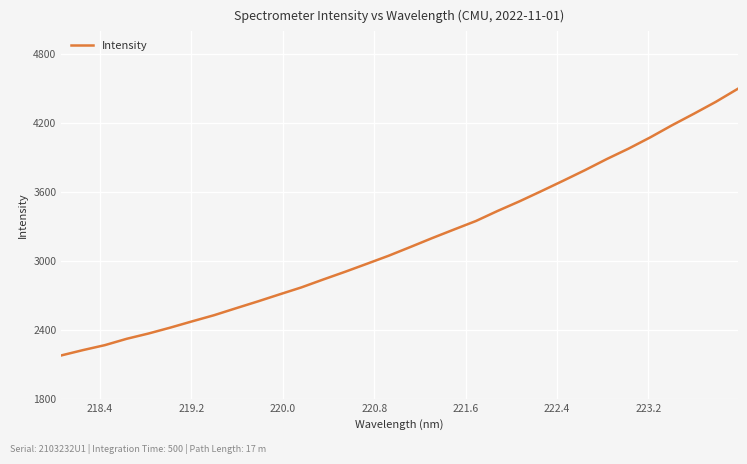

What is the minimum value shown in the chart?

2176.5